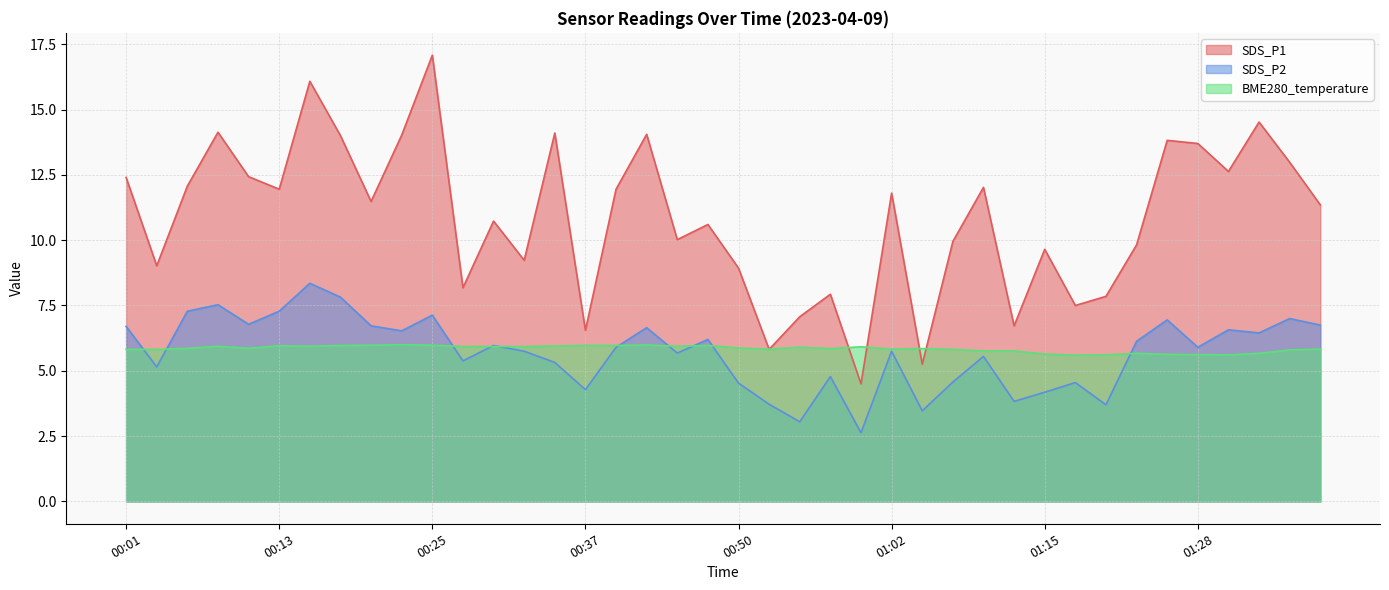

Reading right to left, extract all data points from this chart.

SDS_P1: 01:38=11.3	01:35=13.0	01:33=14.5	01:30=12.6	01:28=13.7	01:25=13.8	01:22=9.8	01:20=7.8	01:17=7.5	01:15=9.7	01:12=6.7	01:10=12.0	01:07=9.9	01:04=5.2	01:02=11.8	01:00=4.5	00:57=7.9	00:55=7.1	00:52=5.8	00:50=8.9	00:47=10.6	00:45=10.0	00:42=14.1	00:40=11.9	00:37=6.5	00:35=14.1	00:32=9.2	00:30=10.7	00:28=8.2	00:25=17.1	00:23=14.0	00:20=11.5	00:18=14.0	00:15=16.1	00:13=11.9	00:10=12.4	00:08=14.1	00:05=12.1	00:03=9.0	00:01=12.4
SDS_P2: 01:38=6.8	01:35=7.0	01:33=6.5	01:30=6.6	01:28=5.9	01:25=7.0	01:22=6.1	01:20=3.7	01:17=4.5	01:15=4.2	01:12=3.8	01:10=5.5	01:07=4.6	01:04=3.5	01:02=5.8	01:00=2.6	00:57=4.8	00:55=3.0	00:52=3.7	00:50=4.5	00:47=6.2	00:45=5.7	00:42=6.7	00:40=5.9	00:37=4.3	00:35=5.3	00:32=5.8	00:30=6.0	00:28=5.4	00:25=7.1	00:23=6.5	00:20=6.7	00:18=7.8	00:15=8.3	00:13=7.3	00:10=6.8	00:08=7.5	00:05=7.3	00:03=5.2	00:01=6.7
BME280_temperature: 01:38=5.8	01:35=5.8	01:33=5.7	01:30=5.6	01:28=5.6	01:25=5.6	01:22=5.7	01:20=5.6	01:17=5.6	01:15=5.6	01:12=5.8	01:10=5.8	01:07=5.8	01:04=5.8	01:02=5.8	01:00=5.9	00:57=5.8	00:55=5.9	00:52=5.8	00:50=5.9	00:47=6.0	00:45=5.9	00:42=6.0	00:40=6.0	00:37=6.0	00:35=6.0	00:32=5.9	00:30=5.9	00:28=5.9	00:25=6.0	00:23=6.0	00:20=6.0	00:18=6.0	00:15=5.9	00:13=6.0	00:10=5.9	00:08=5.9	00:05=5.9	00:03=5.8	00:01=5.8